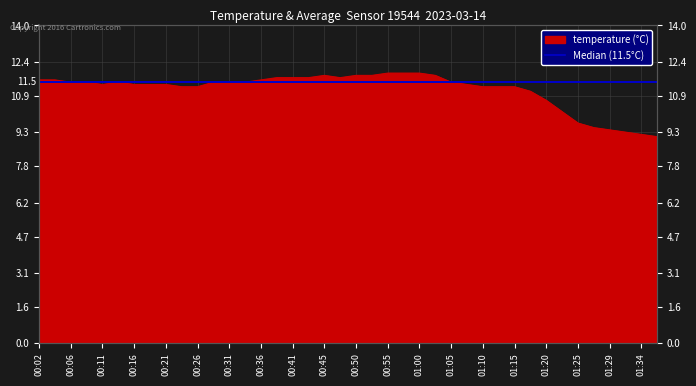

What is the difference between the maximum and minimum values?

2.8